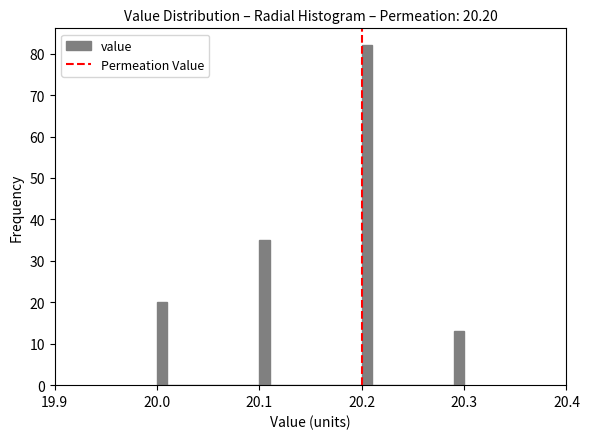

Around what value on the x-axis is the tallest bar? Give the approximate position of its centre, as read against the axis.

20.21